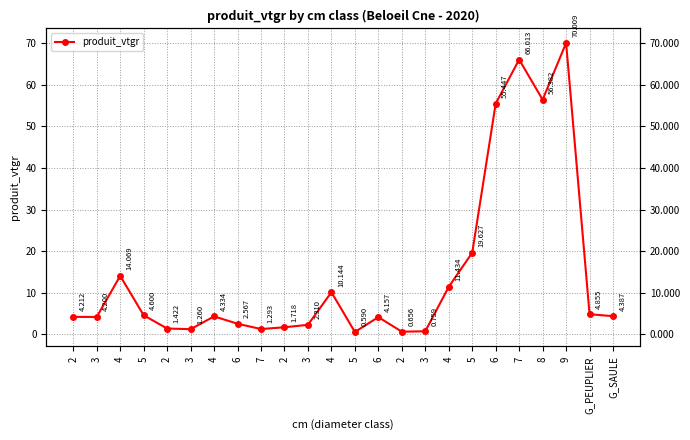

Reading right to left, extract all data points from this chart.

G_SAULE=4.4	G_PEUPLIER=4.9	9=70.0	8=56.4	7=66.0	6=55.4	5=19.6	4=11.4	3=0.8	2=0.7	6=4.2	5=0.6	4=10.1	3=2.3	2=1.7	7=1.3	6=2.6	4=4.3	3=1.3	2=1.4	5=4.6	4=14.1	3=4.2	2=4.2